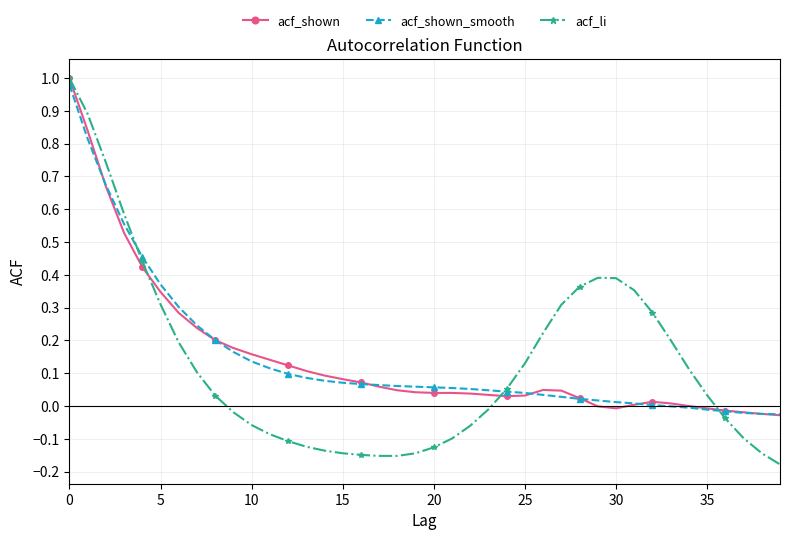

Which series has the largest range (max minus min)?

acf_li